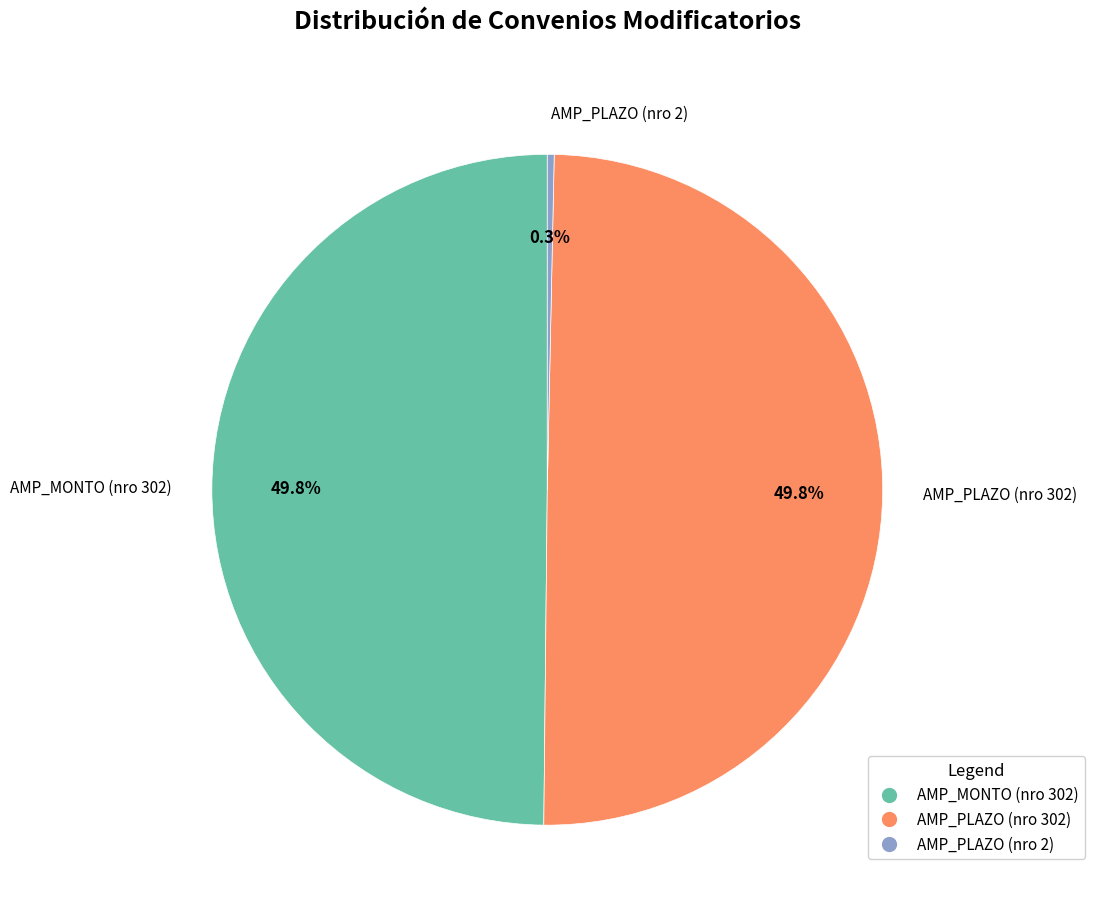

What percentage is the AMP_PLAZO (nro 302) slice, to the nearest percent?

50%